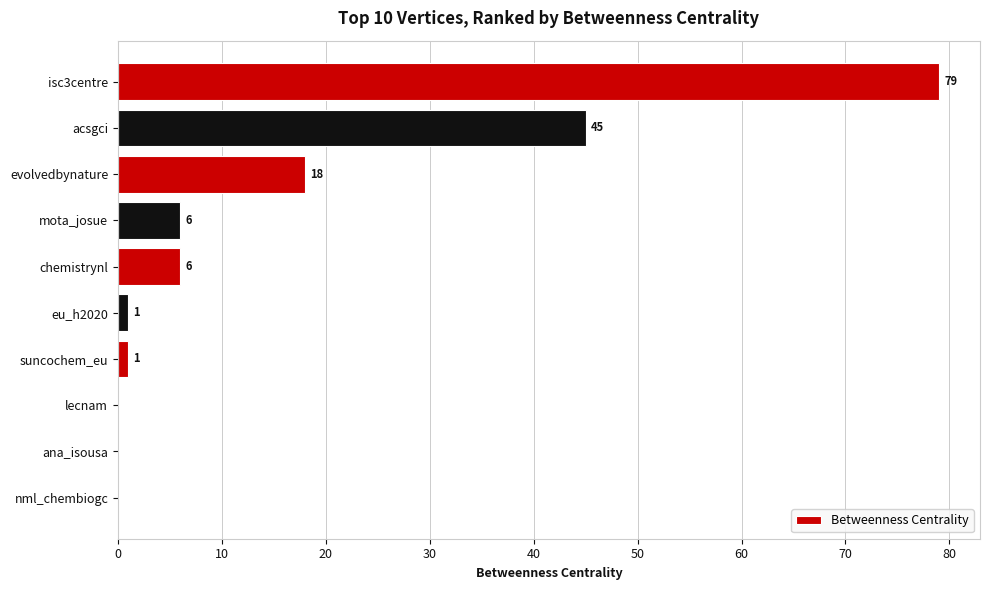

Between chemistrynl and suncochem_eu, which is larger?

chemistrynl